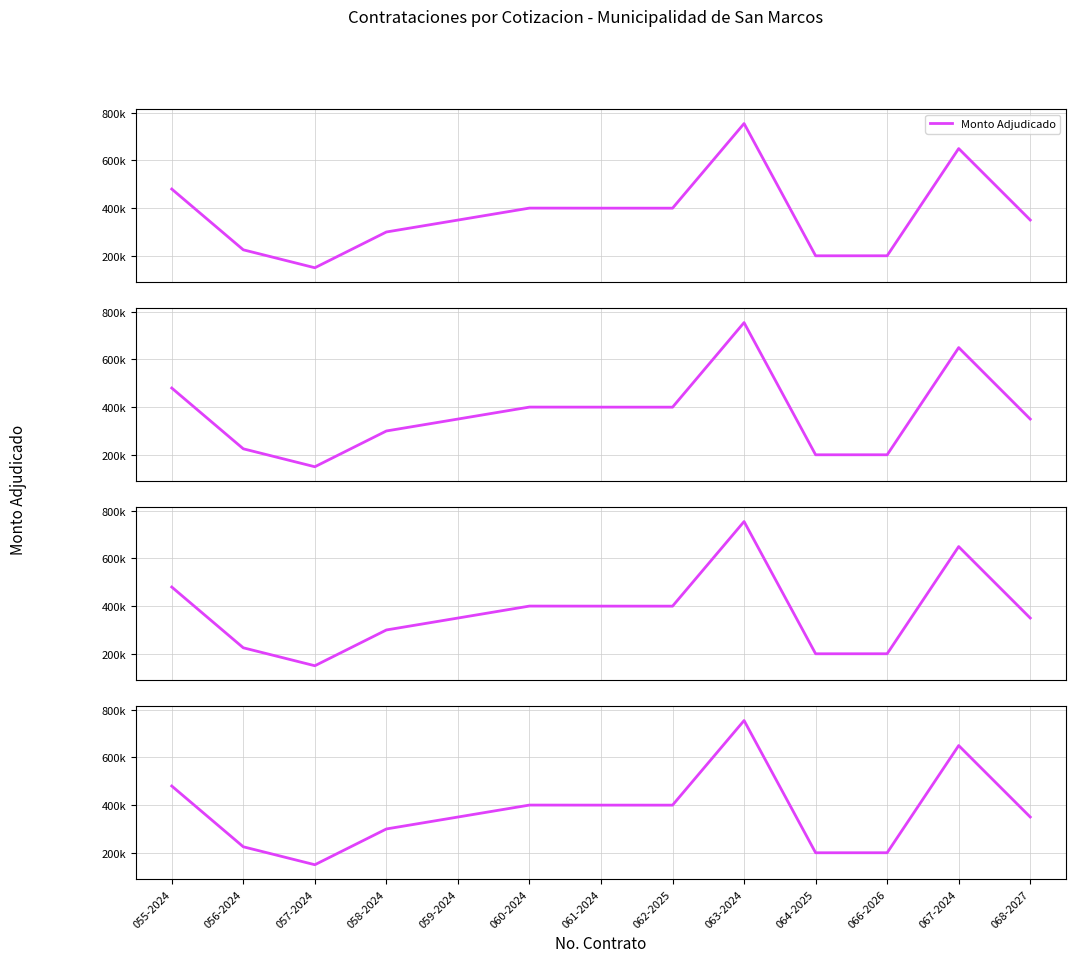

The value at 058-2024 is 404975. True or false?

False